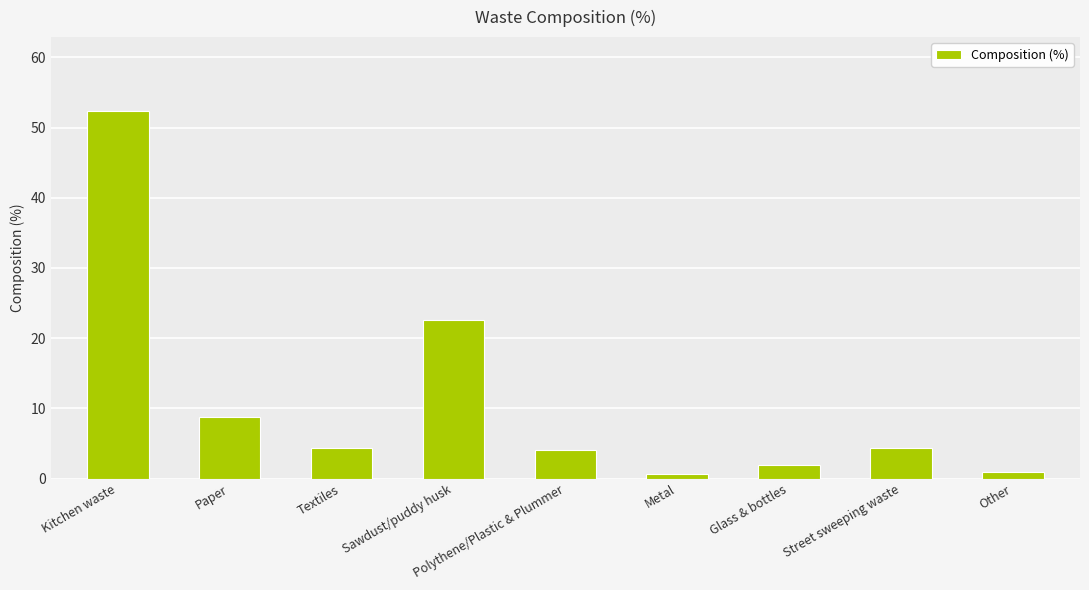

What is the greatest value displayed?

52.4